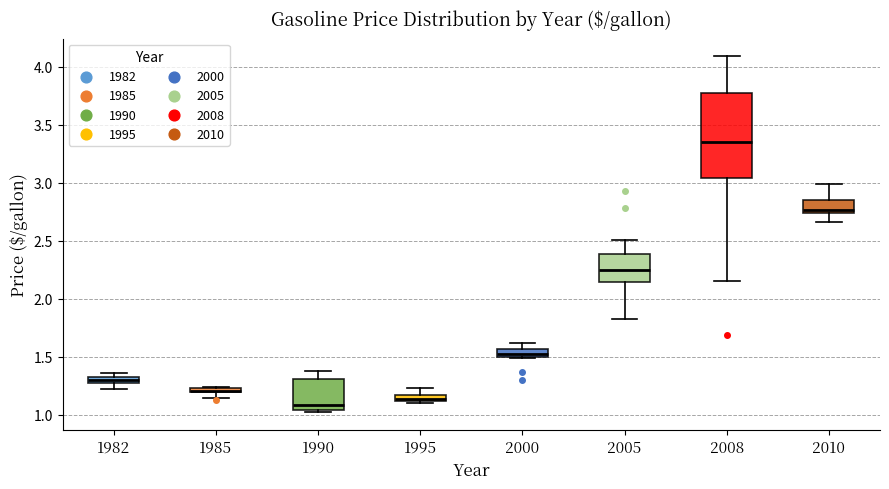

Comparing the boxes themselves (not the whiskers), which one is the tallest?

2008